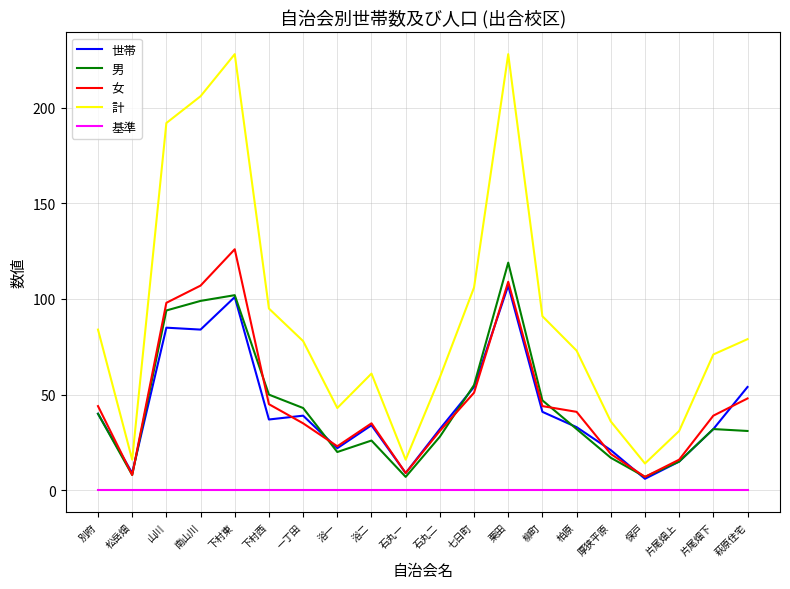

Which series has the largest range (max minus min)?

計